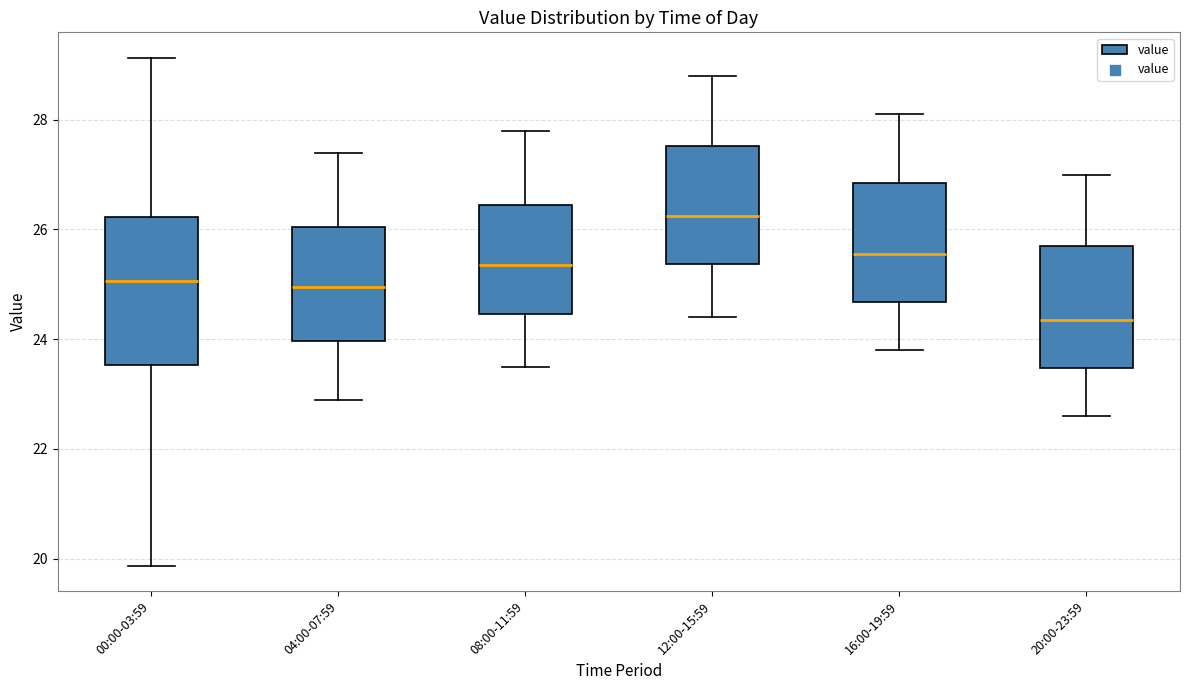

Reading left to right, read every box against the y-axis: the position of its median line, the range the box covers, and the ends of its whiskers. The values are not printed on the chart, so give them approximately, as read against the axis.

00:00-03:59: median 25.0, box 23.6 to 26.2, whiskers 19.8 to 29.2
04:00-07:59: median 25.0, box 24.0 to 26.0, whiskers 23.0 to 27.4
08:00-11:59: median 25.4, box 24.4 to 26.4, whiskers 23.6 to 27.8
12:00-15:59: median 26.2, box 25.4 to 27.6, whiskers 24.4 to 28.8
16:00-19:59: median 25.6, box 24.6 to 26.8, whiskers 23.8 to 28.2
20:00-23:59: median 24.4, box 23.4 to 25.8, whiskers 22.6 to 27.0